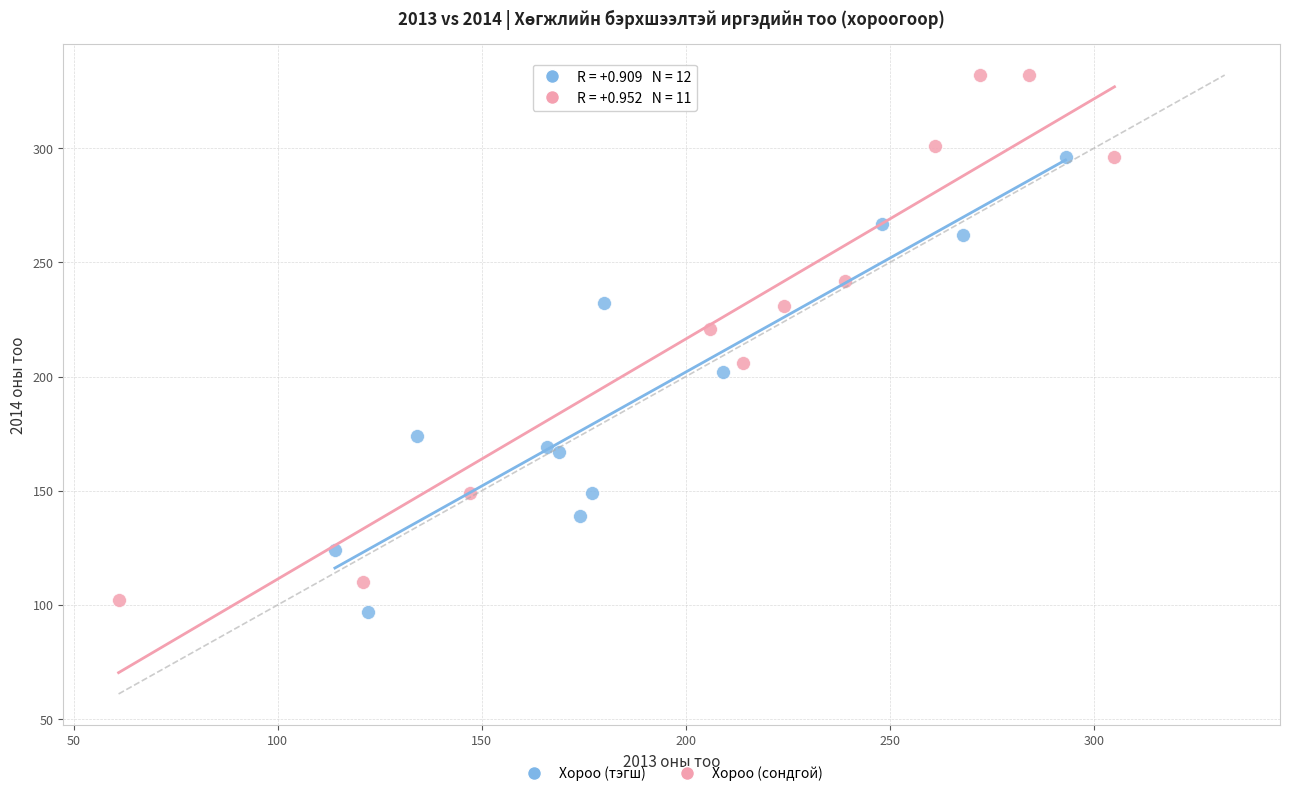

Which series reaches the maximum Y coordinate?

Хороо (сондгой)